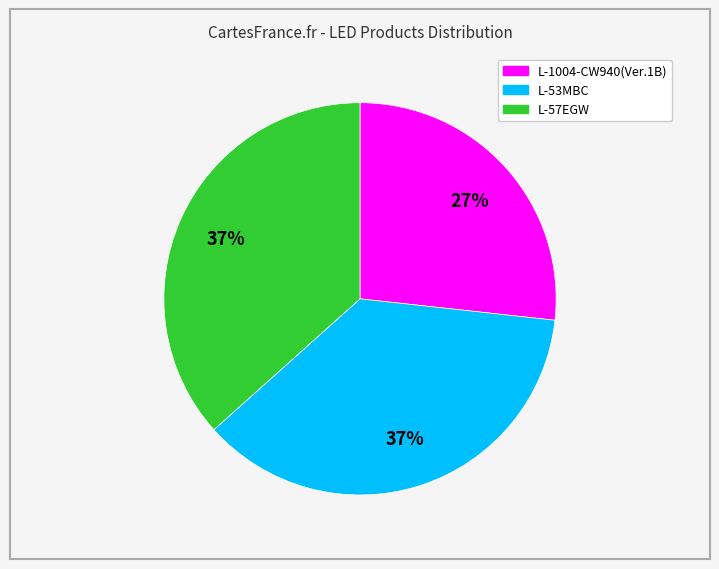

Between L-1004-CW940(Ver.1B) and L-53MBC, which is larger?

L-53MBC